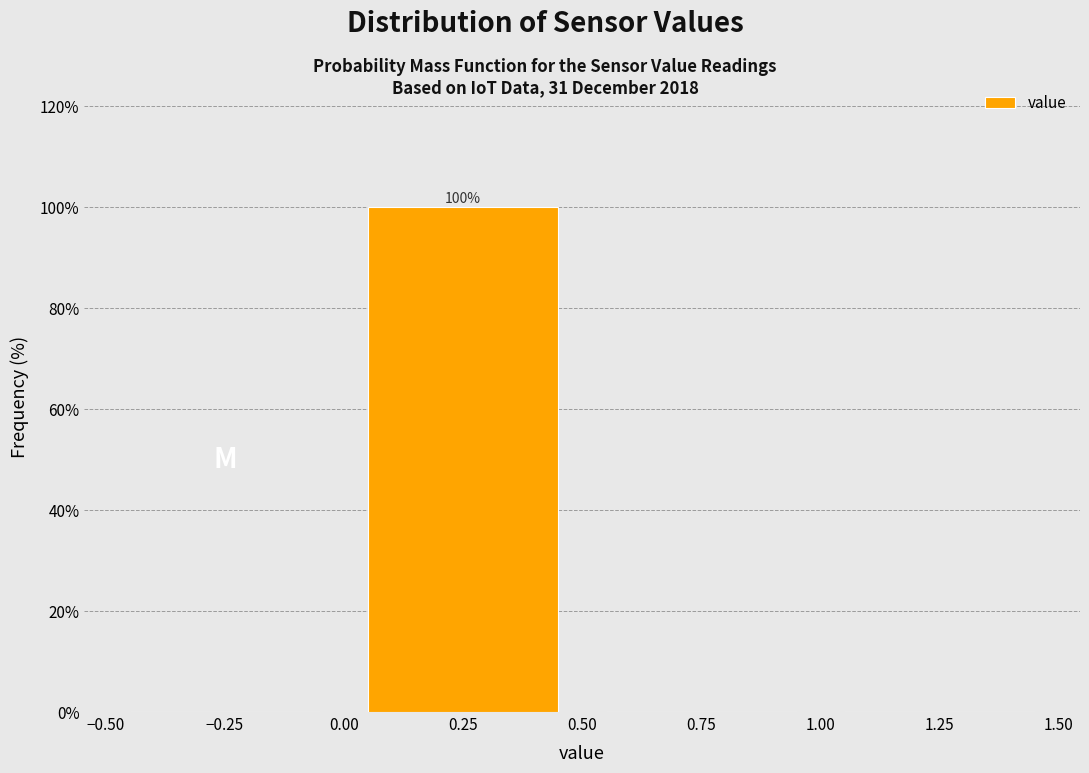

Over which range of the x-axis is the bar tallest?

0.00 to 0.50